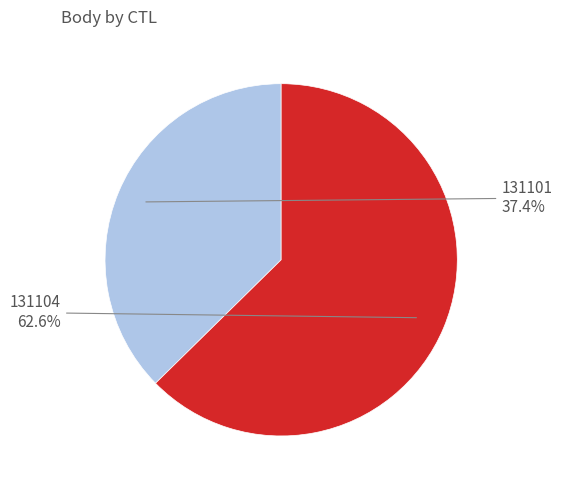

What percentage is the 131101 slice, to the nearest percent?

37%